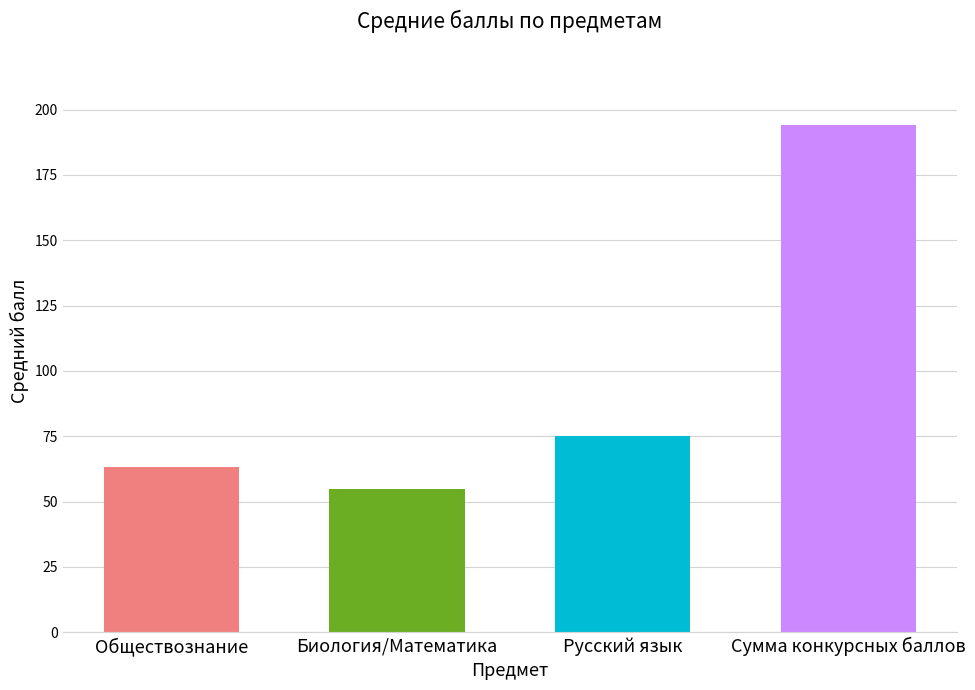

What is the greatest value displayed?

194.1